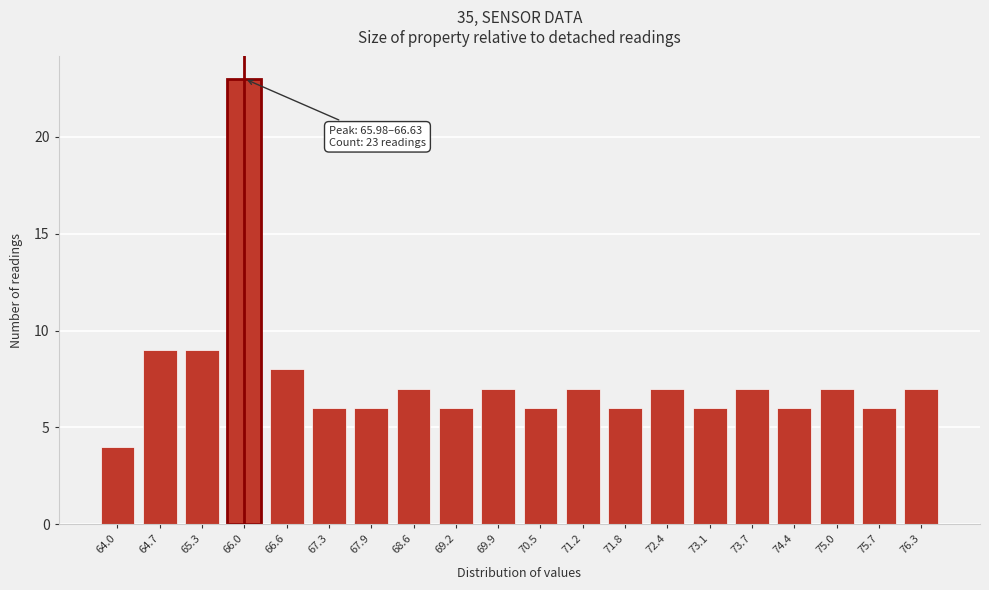

Reading right to left, transcribe all the data shown in this chart.

76.3=7	75.7=6	75.0=7	74.4=6	73.7=7	73.1=6	72.4=7	71.8=6	71.2=7	70.5=6	69.9=7	69.2=6	68.6=7	67.9=6	67.3=6	66.6=8	66.0=23	65.3=9	64.7=9	64.0=4